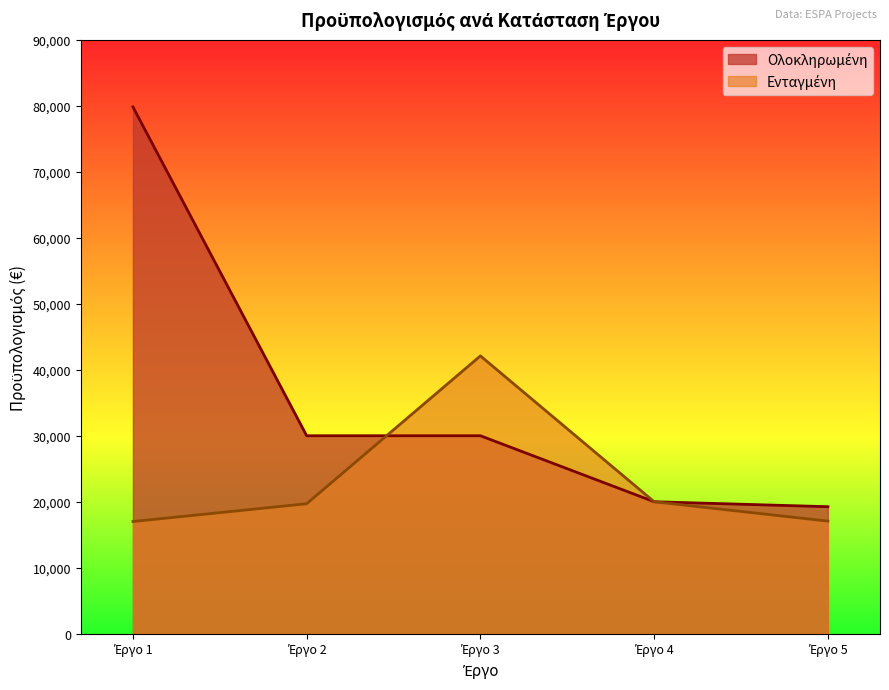

What is the greatest value displayed?

79830.0